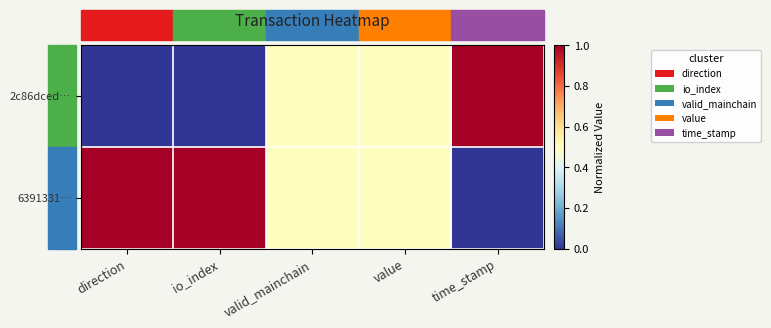

List the series in order of their peak value, highest first.

2c86dced…, 6391331…